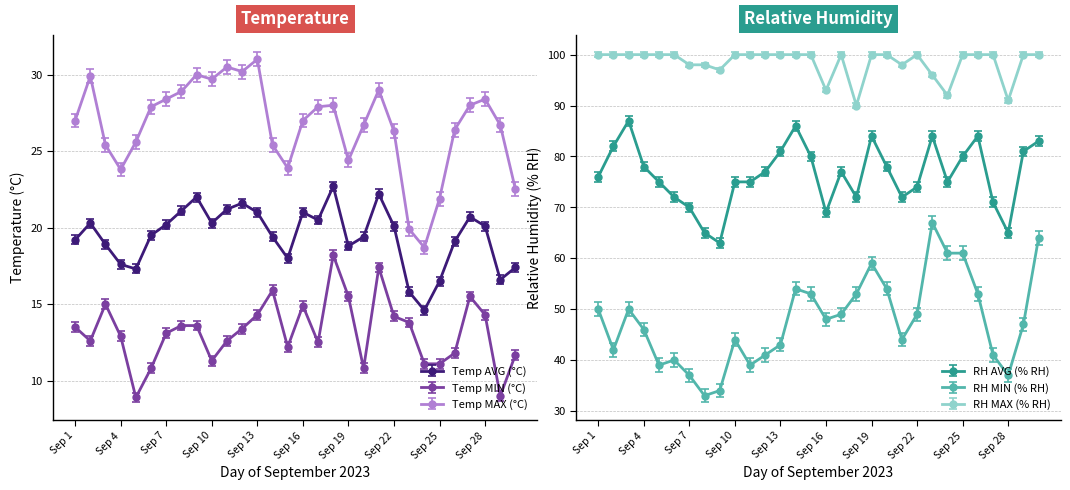

What is the value of the RH MIN (% RH) point at the 19th from the left?

59.0